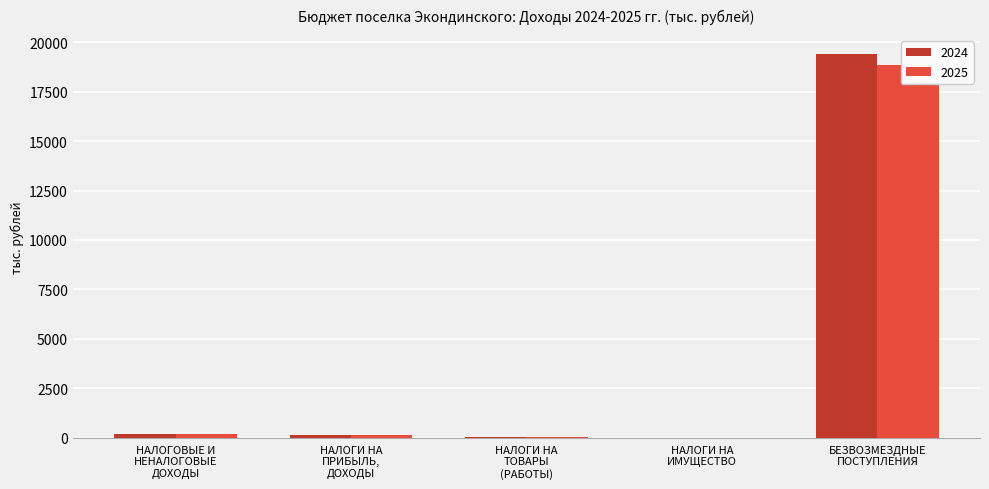

Rank the series by their maximum value, from lowest to highest.

2025, 2024